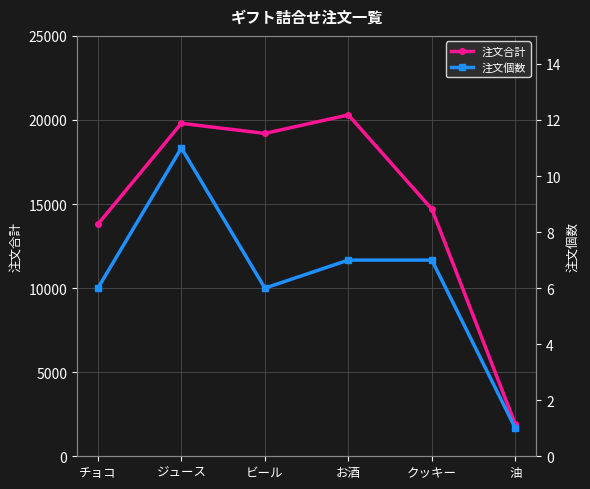

At which category is the sum across all series the highest?

お酒